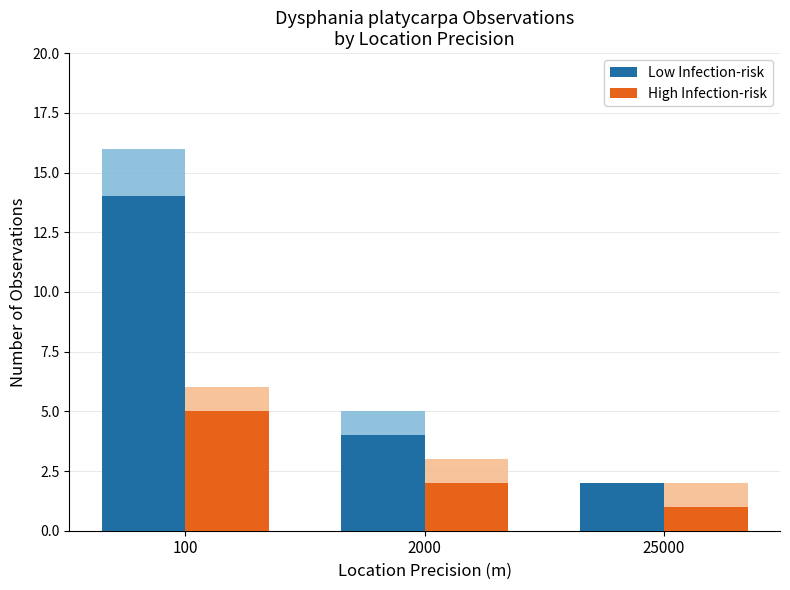

How many Low Infection-risk values are between 2 and 14?

3